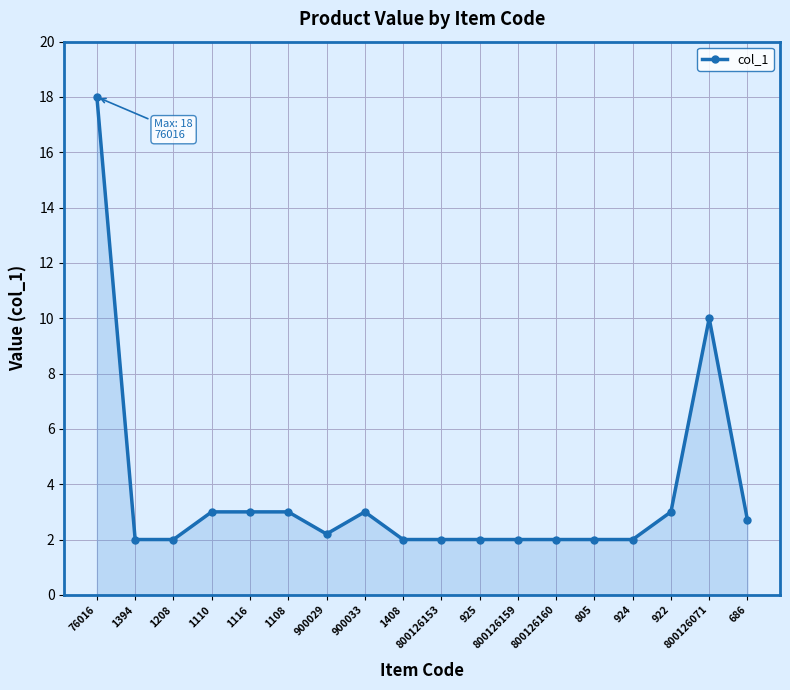

What is the difference between the maximum and minimum values?

16.0